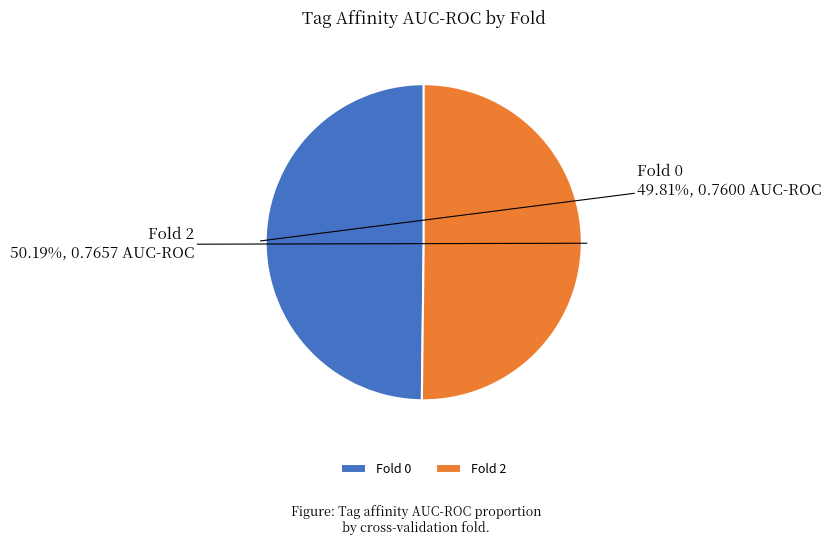

What is the total percentage of Fold 2 and Fold 0?

100.0%